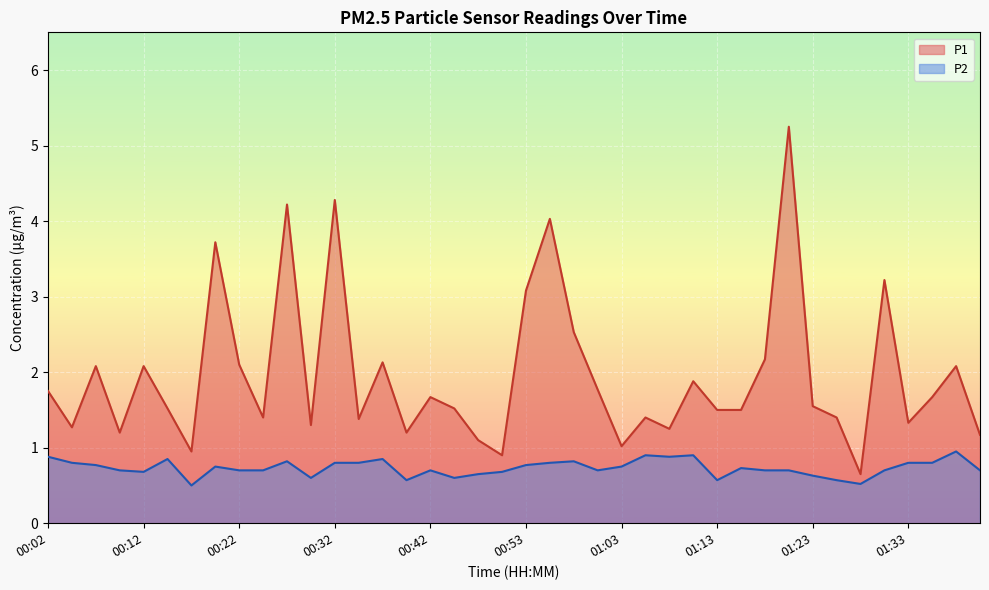

What is the sum of the P2 values at 00:58 and 01:18?

1.5